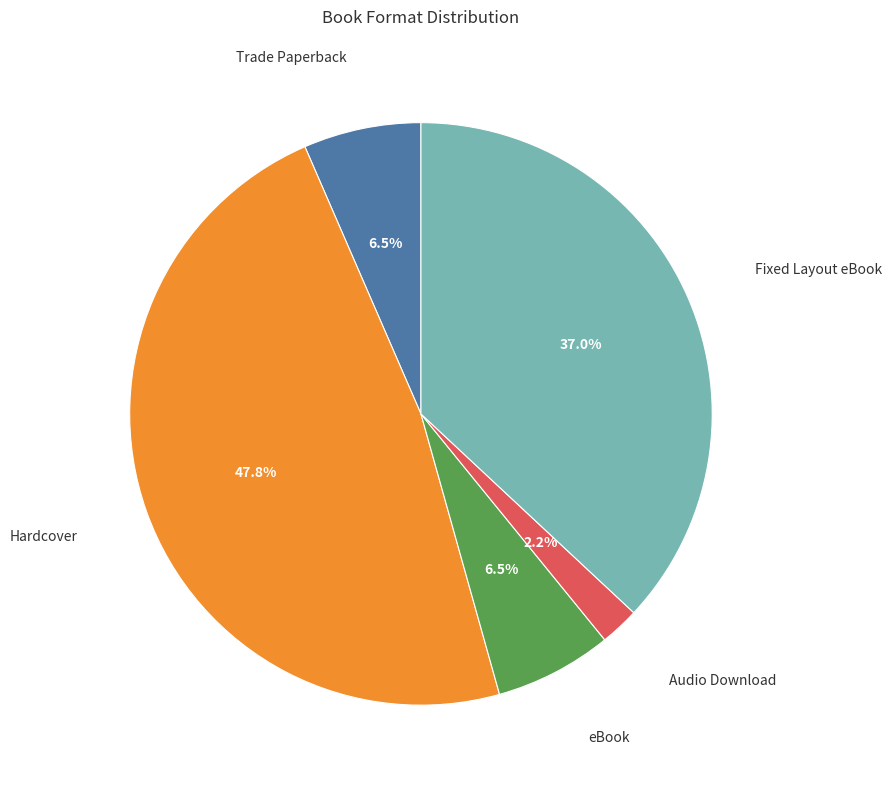

Is there a majority slice in this chart?

No